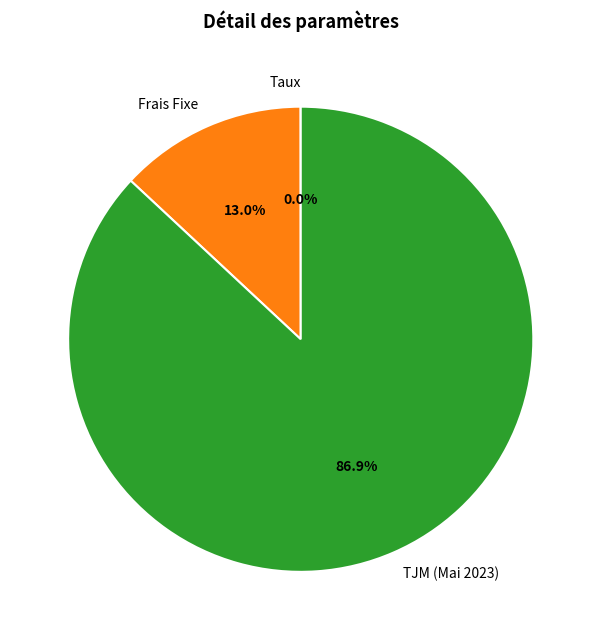

Is there any slice that represents more than half of the pie?

Yes